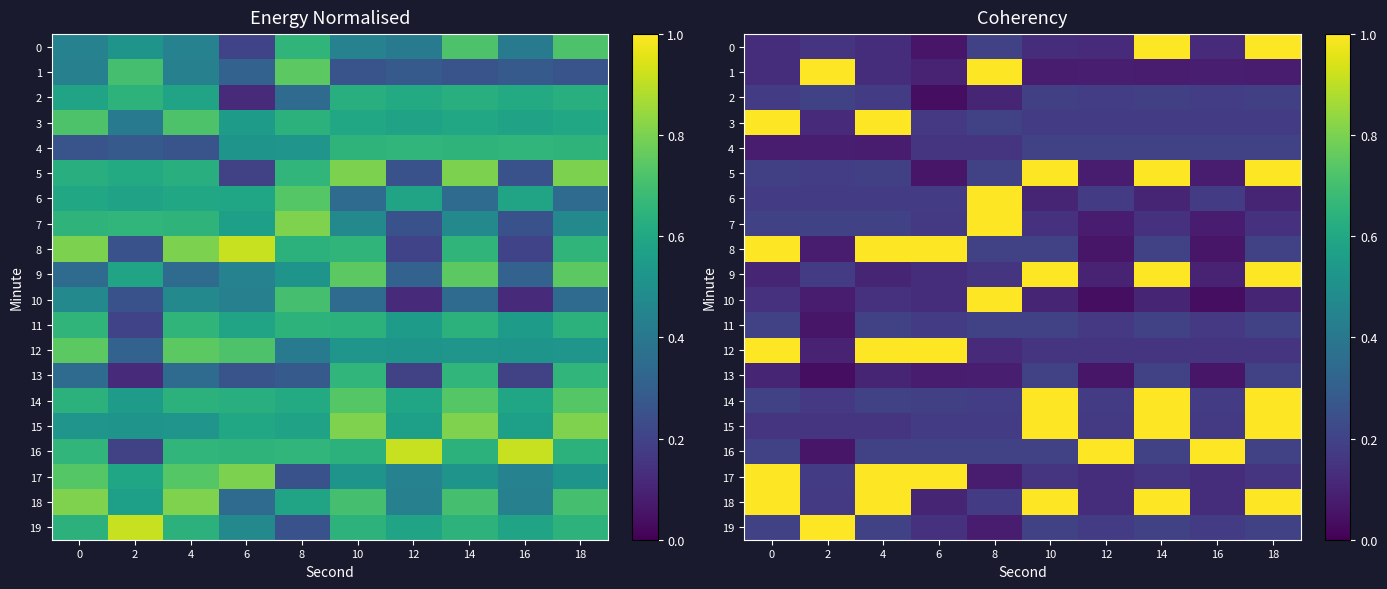

At how many categories does at least one series exceed 0?

10